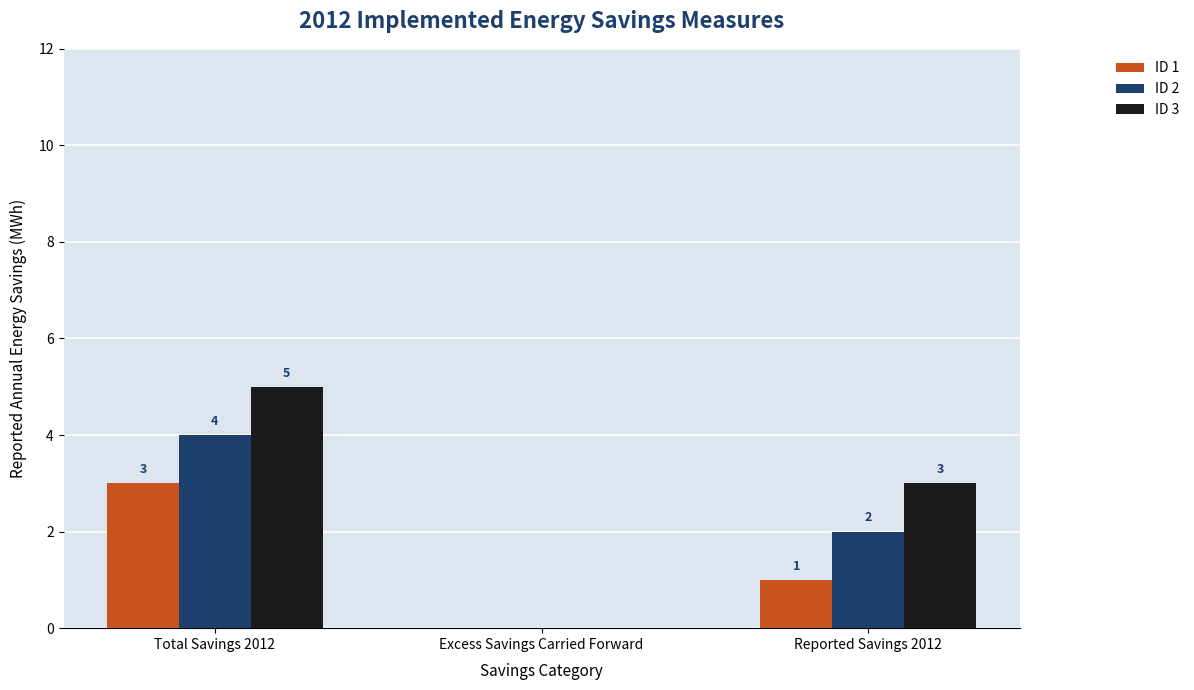

Count the number of data series in this chart.

3